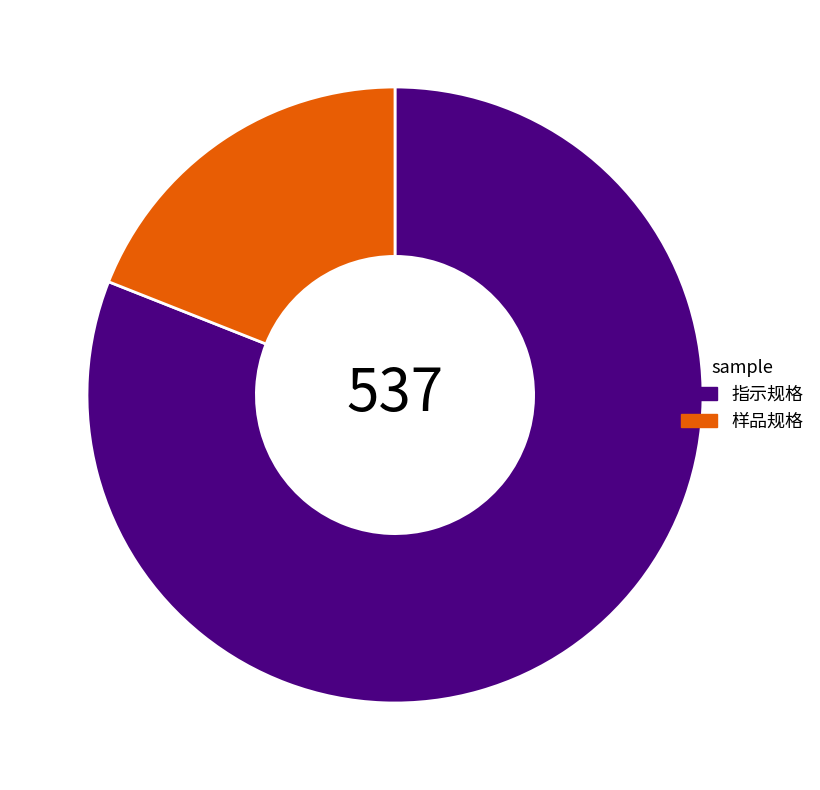

Is there a majority slice in this chart?

Yes